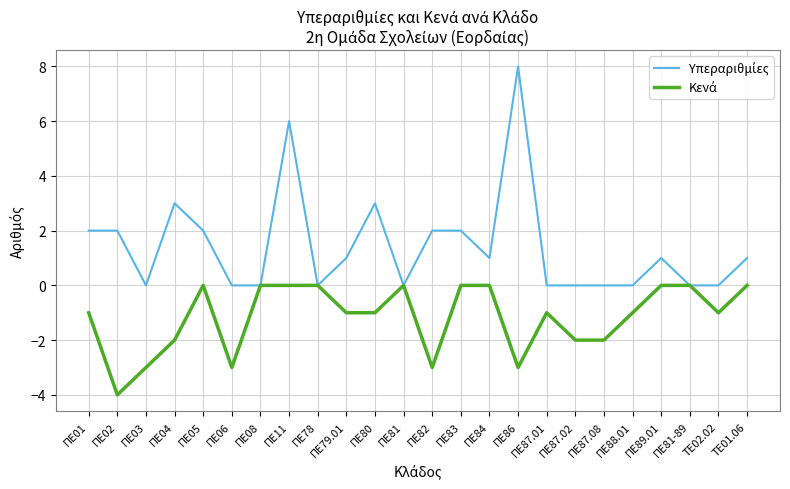

At which category does the chart reach its minimum across all series?

ΠΕ02